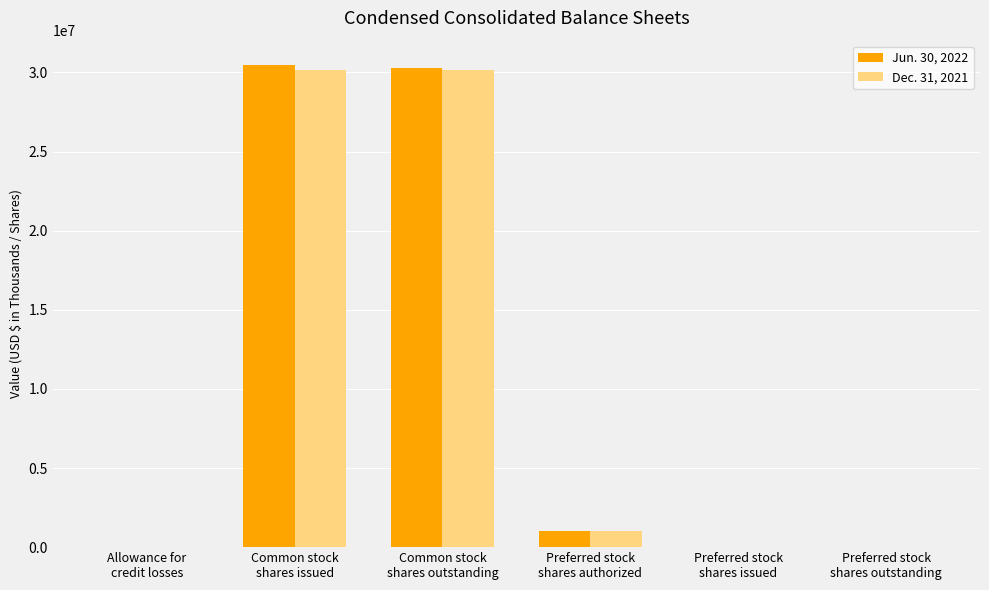

At which label does Dec. 31, 2021 reach its peak?

Common stock
shares issued